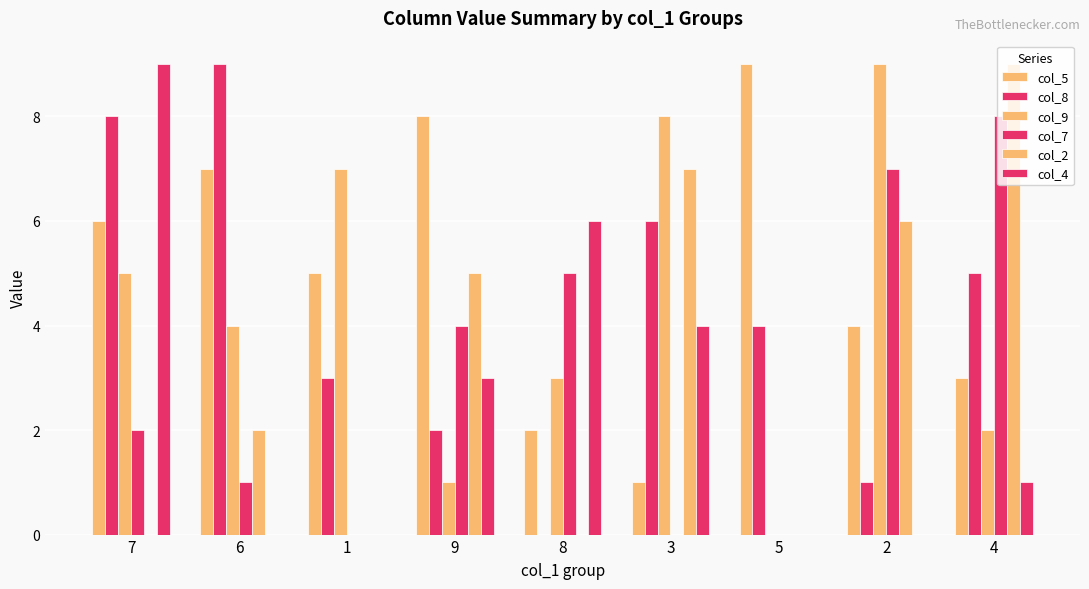

Which series has the largest total across all categories?

col_5